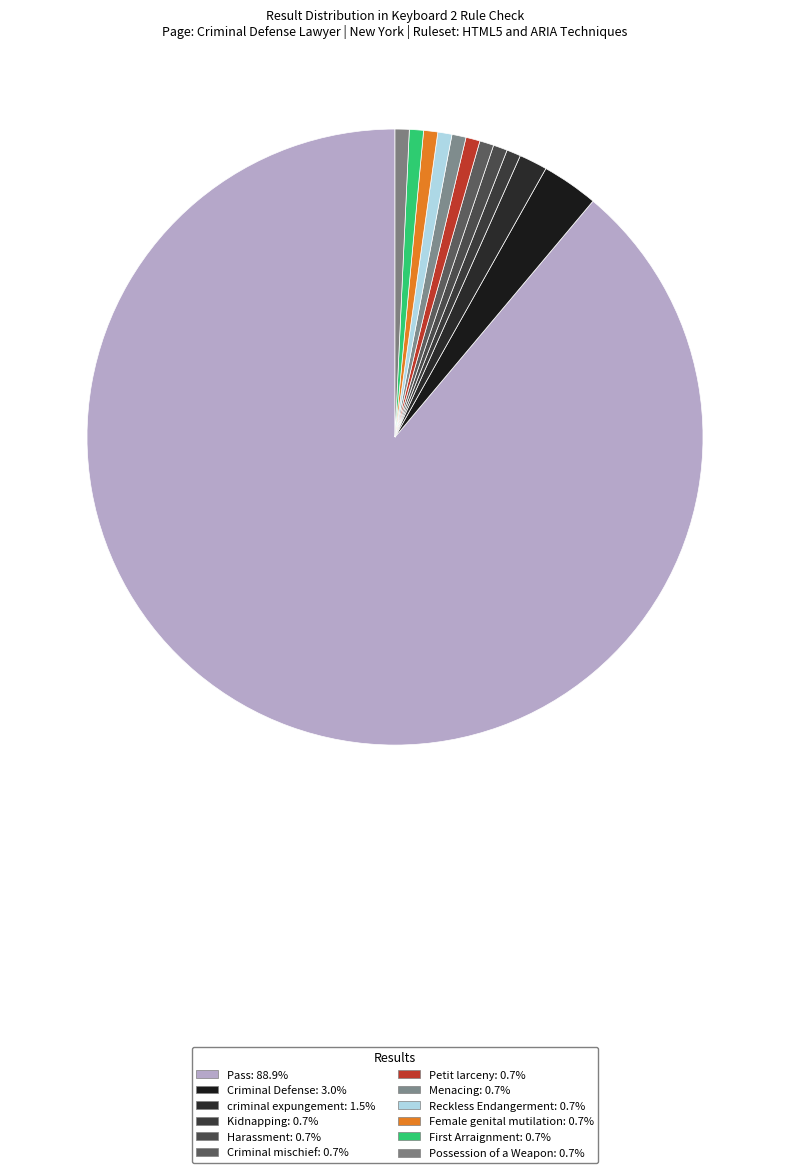

How many segments does this pie chart have?

12